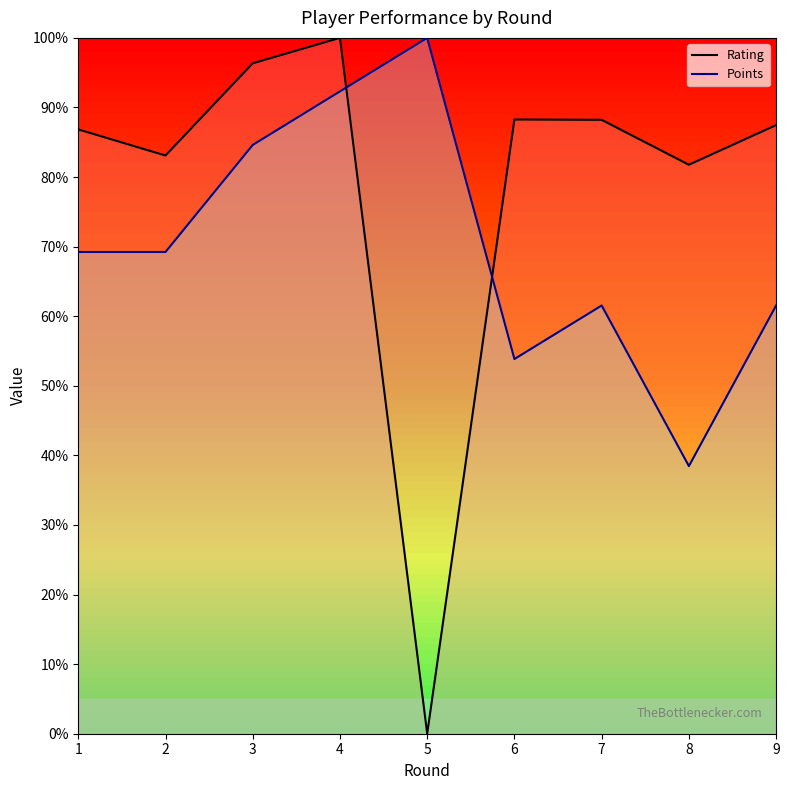

How many data points does each series have?

9